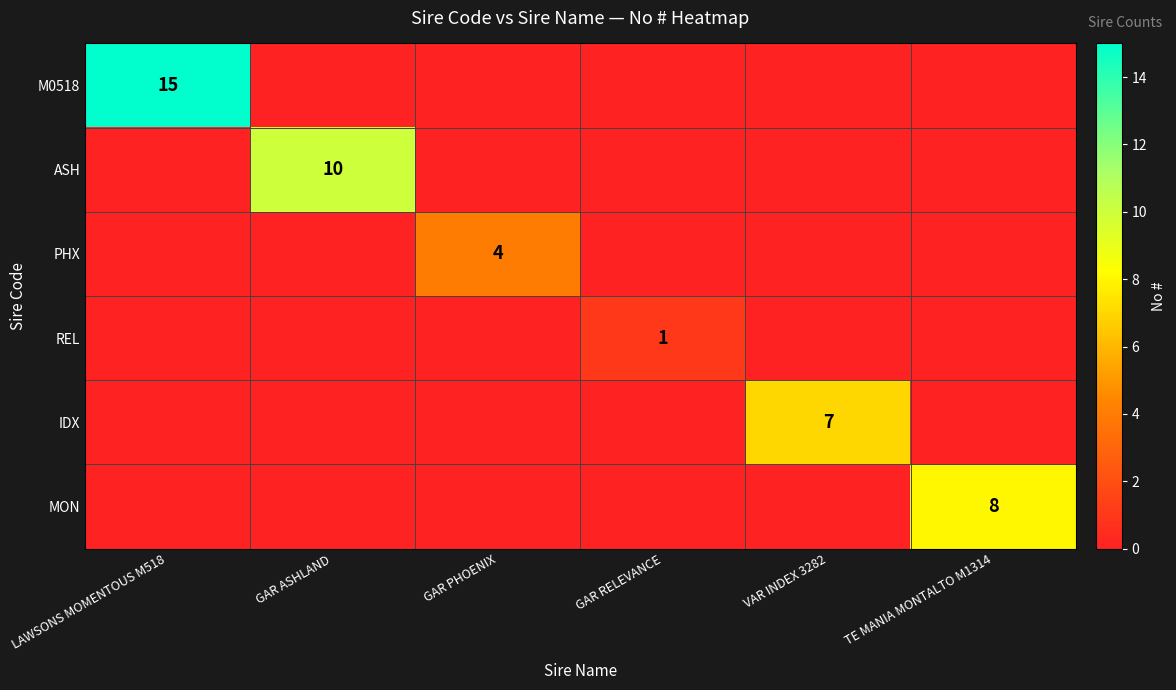

Which series has the largest total across all categories?

M0518